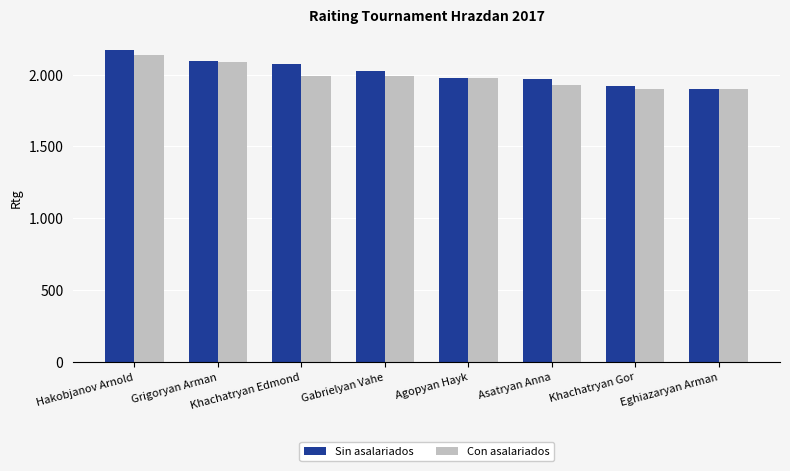

Does the chart contain stacked bars?

No